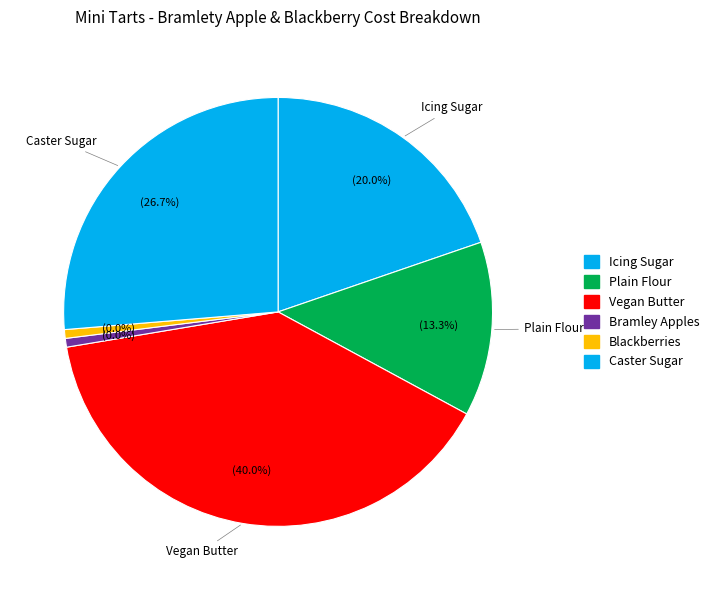

The Vegan Butter slice represents 26% of the pie. True or false?

False